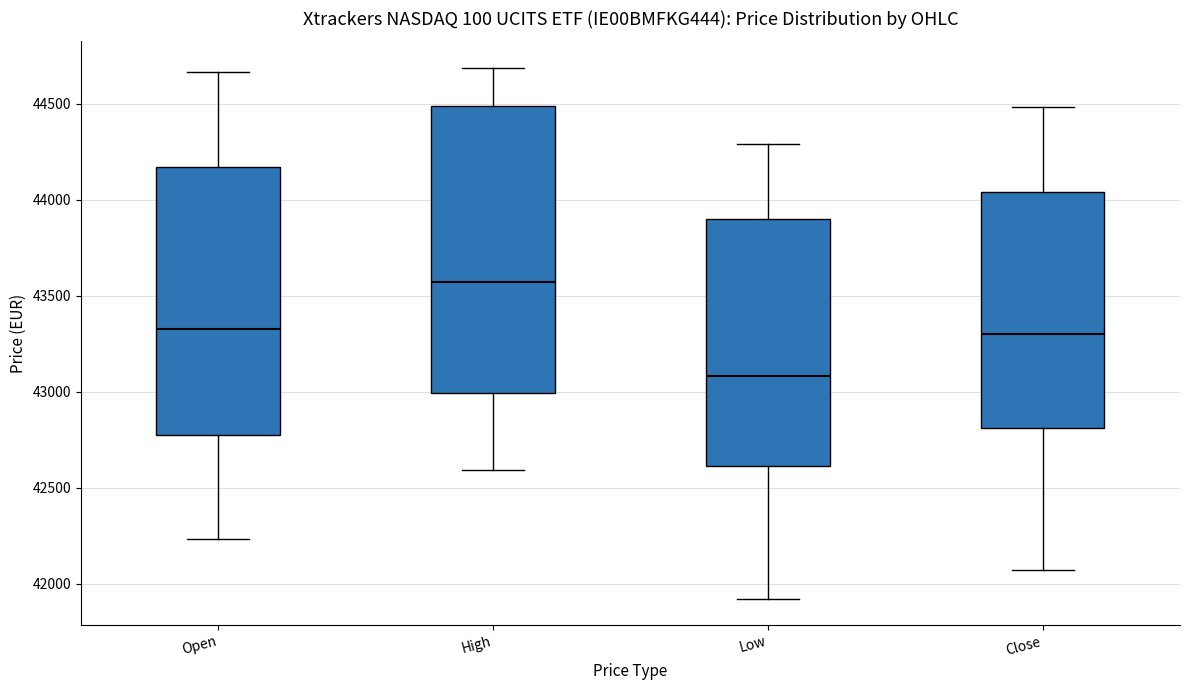

Reading left to right, transcribe this box plot: for each box, give where its median line is, the range the box spans, and where its two whiskers end, as read against the y-axis. The values are not printed on the chart, so give them approximately, as read against the axis.

Open: median 43350, box 42800 to 44150, whiskers 42250 to 44650
High: median 43550, box 43000 to 44500, whiskers 42600 to 44700
Low: median 43100, box 42600 to 43900, whiskers 41900 to 44300
Close: median 43300, box 42800 to 44050, whiskers 42050 to 44500